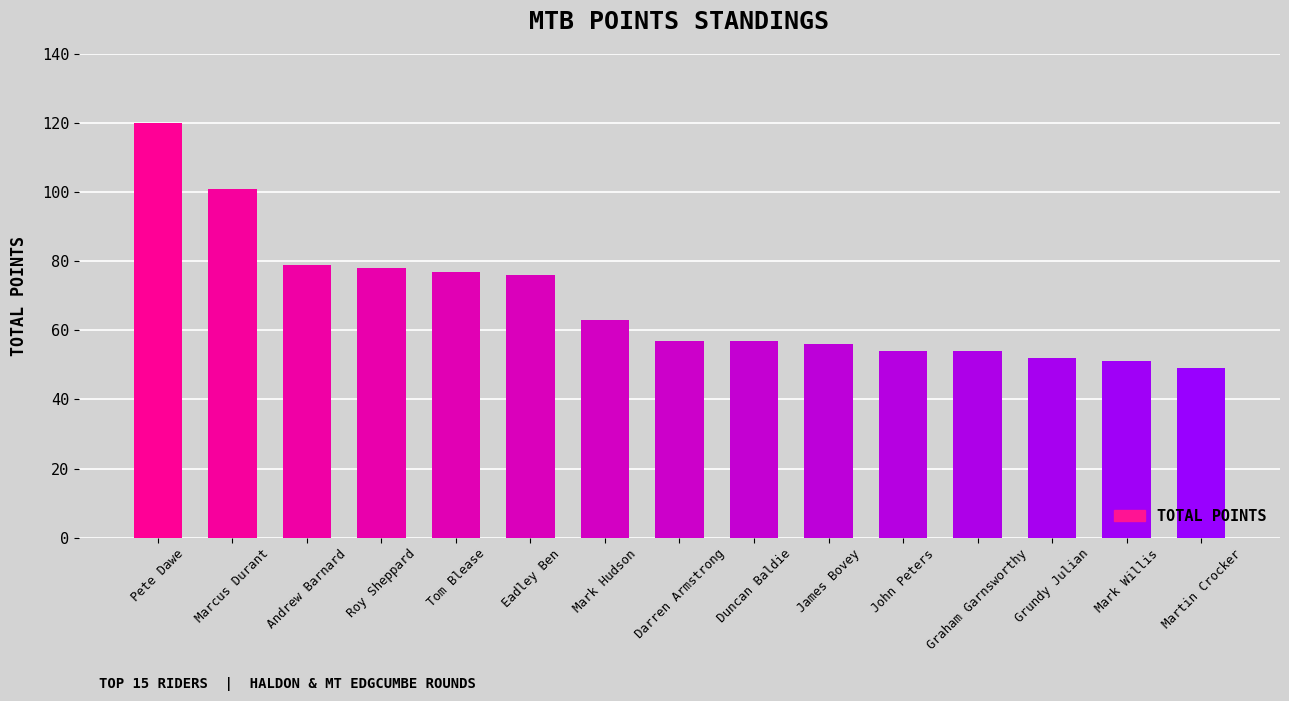

Which category has the highest value across all series?

Pete Dawe